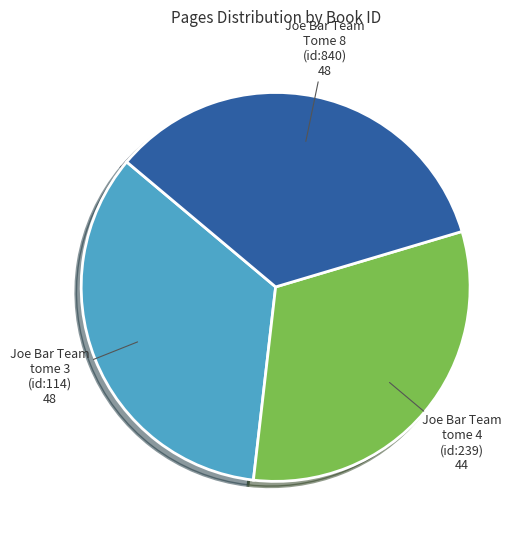

Is there any slice that represents more than half of the pie?

No